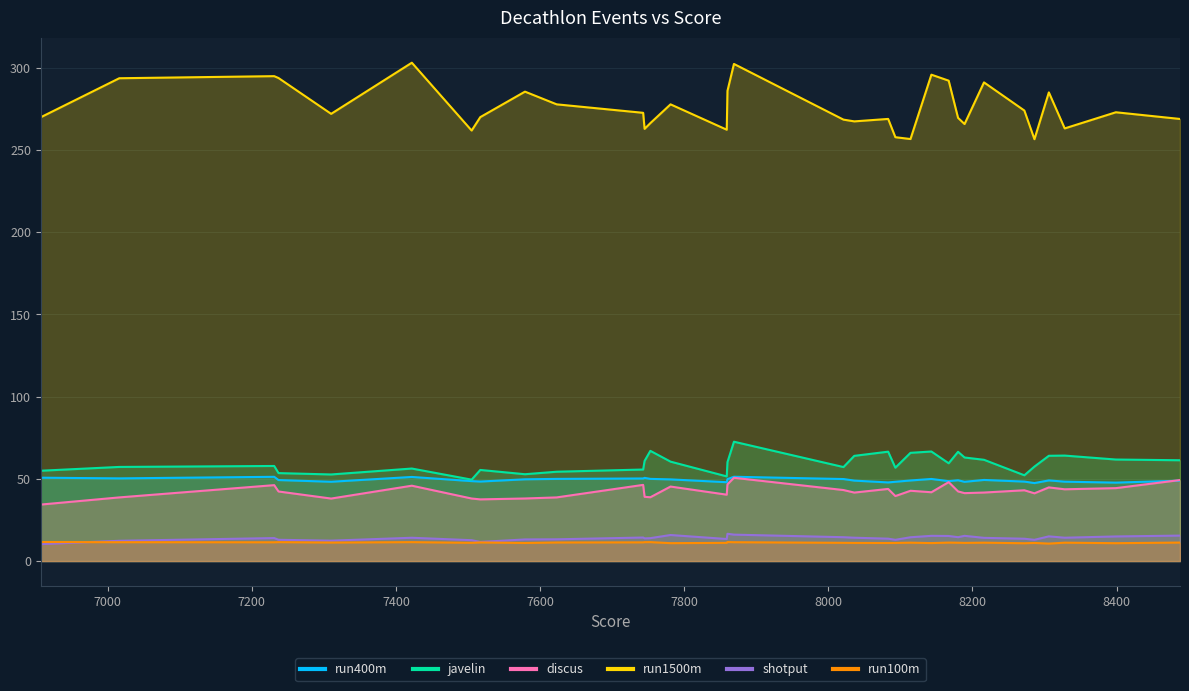

What is the highest value of the run1500m series?

303.2